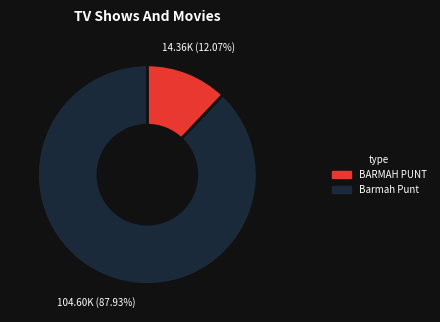

The BARMAH PUNT slice represents 12% of the pie. True or false?

True